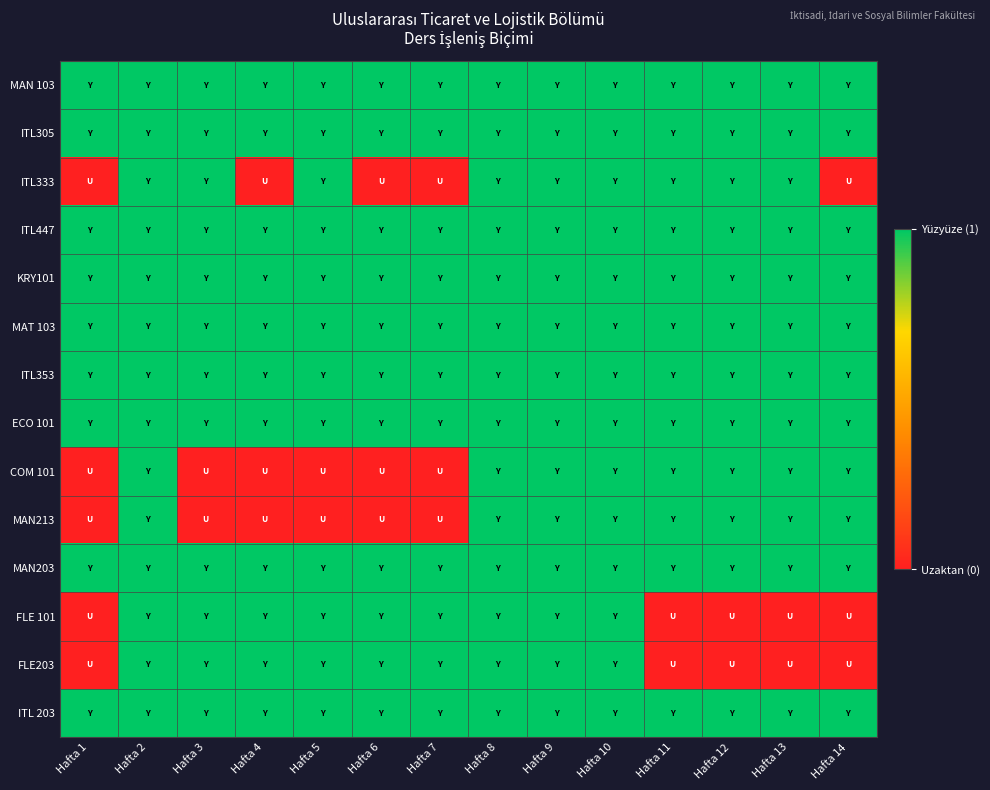

At which category does the chart reach its minimum across all series?

Hafta 1